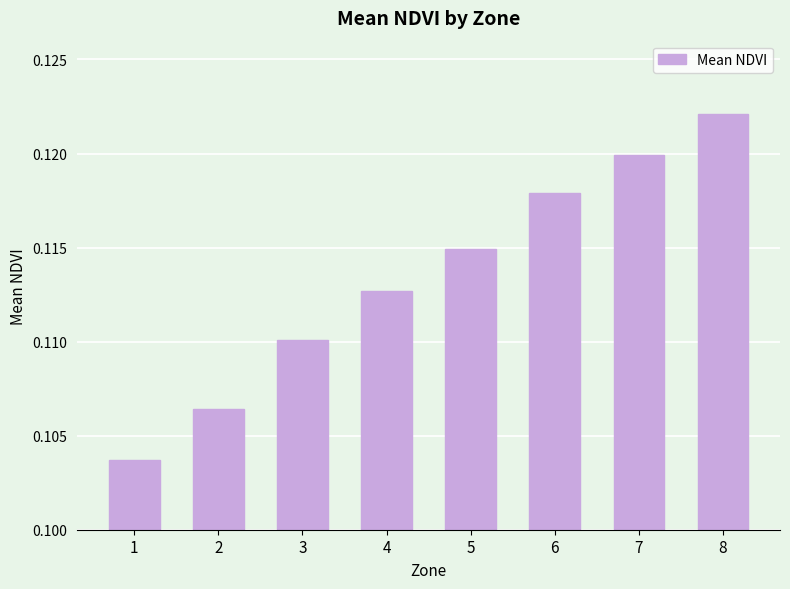

What is the sum of all values?

0.9